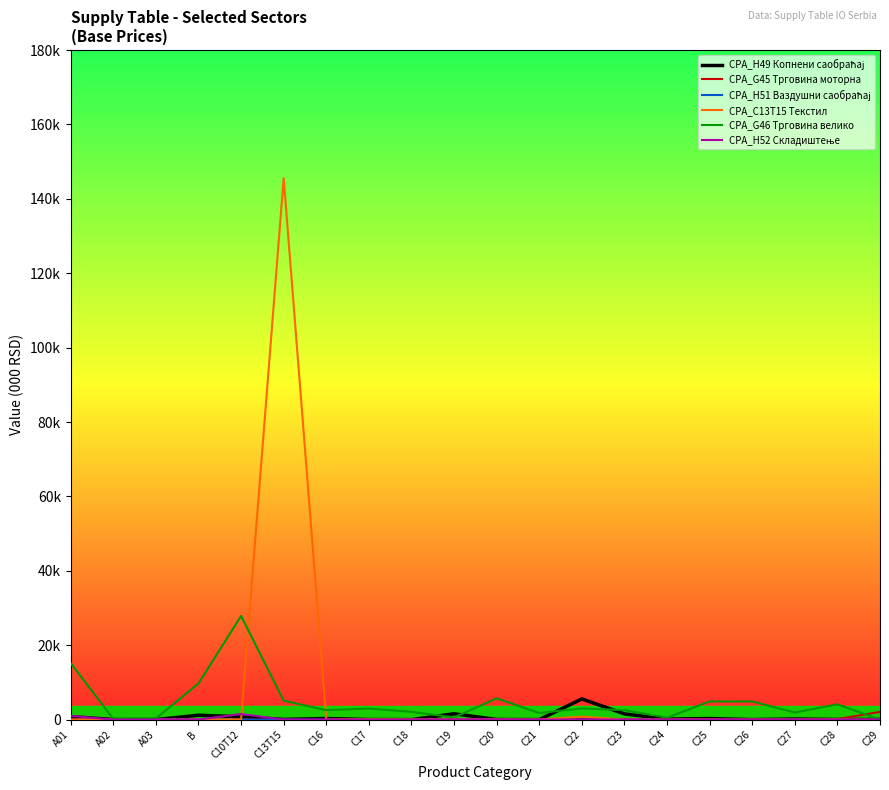

What is the total value across all series at C13T15?

150656